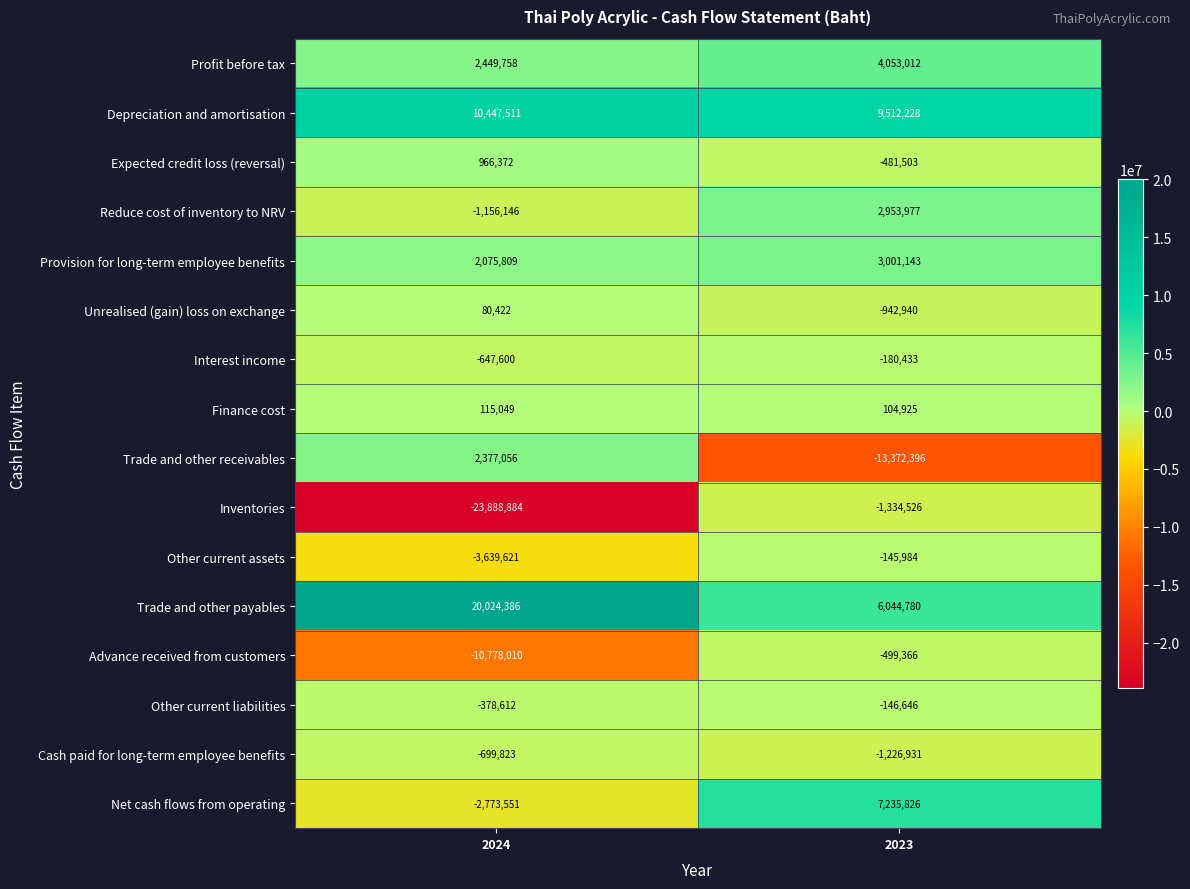

Rank the categories by Provision for long-term employee benefits value from lowest to highest.

2024, 2023